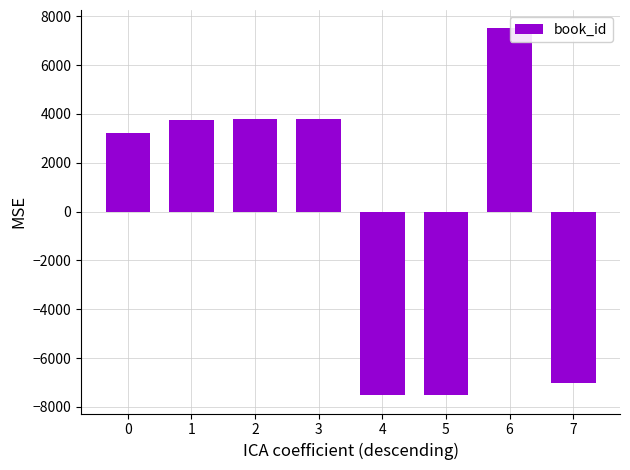

At which category does the chart reach its peak across all series?

6